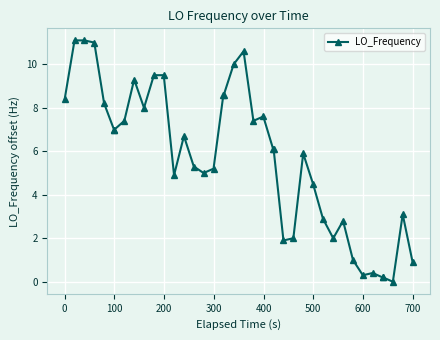

What is the average value?

5.7